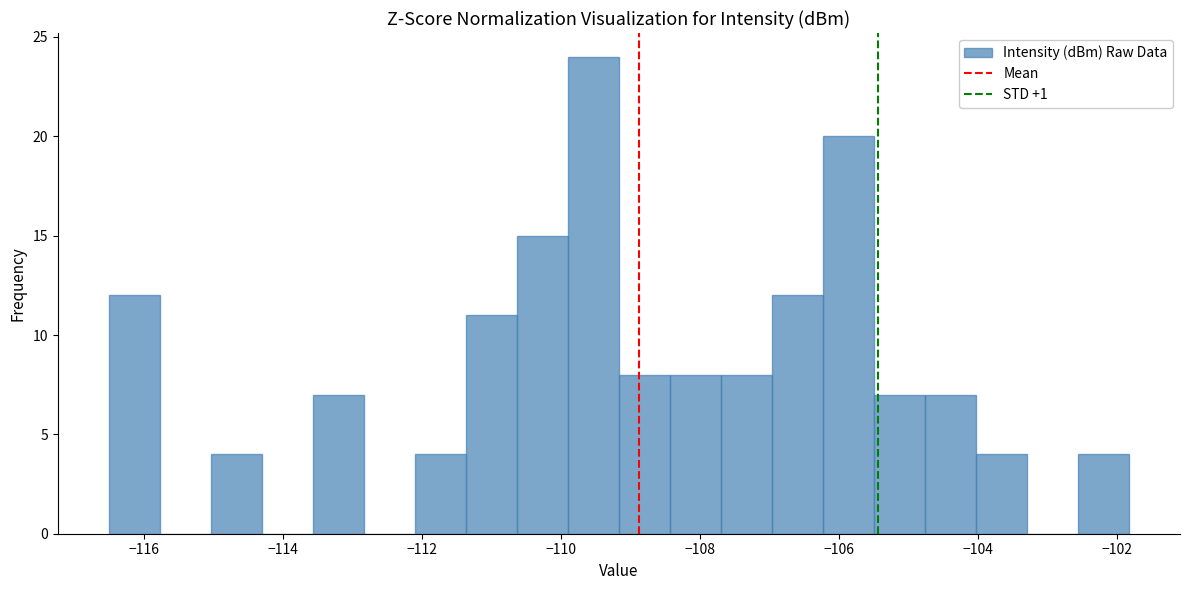

Around what value on the x-axis is the tallest bar? Give the approximate position of its centre, as read against the axis.

-109.6